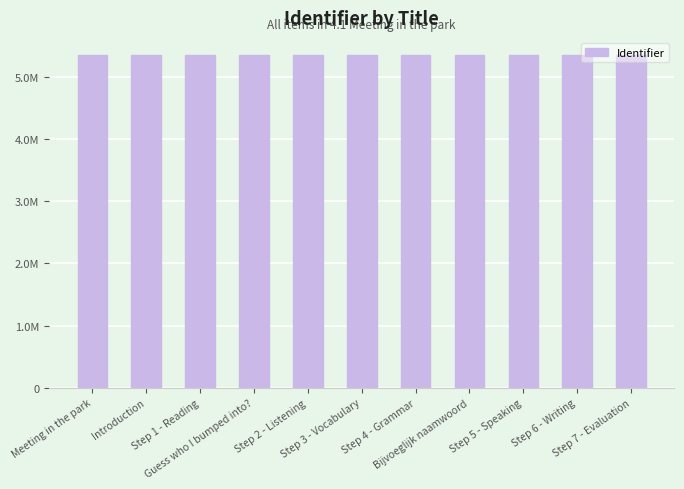

Which label corresponds to the largest value in the chart?

Step 7 - Evaluation